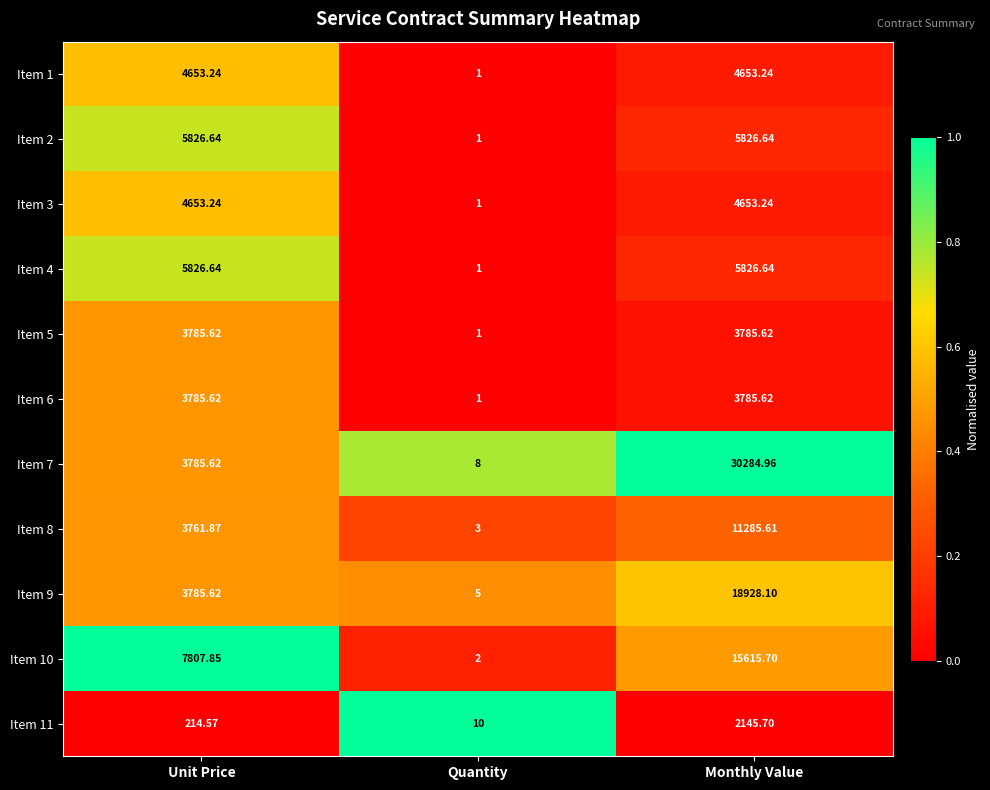

Which series has the largest range (max minus min)?

Item 7